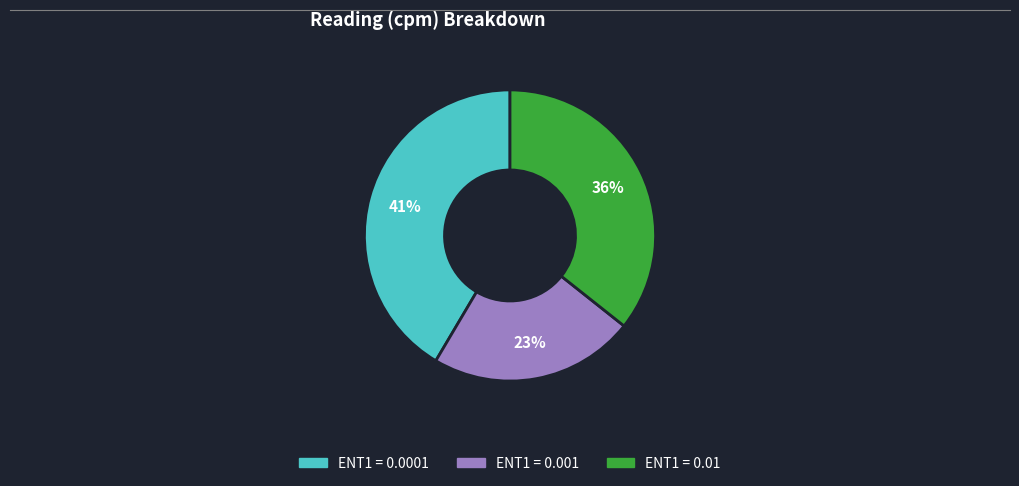

Is there a majority slice in this chart?

No